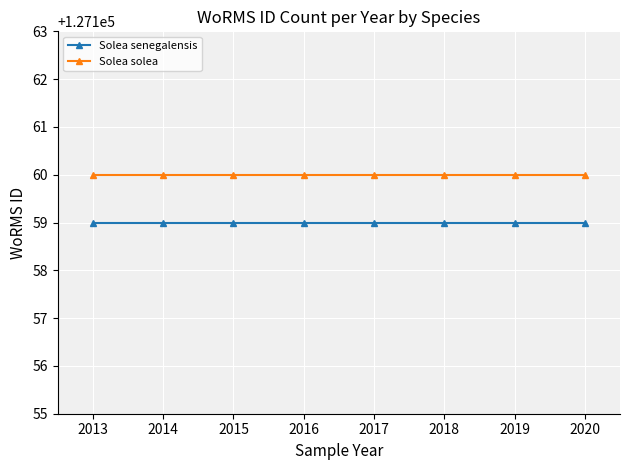

True or false: Solea senegalensis and Solea solea cross at least once.

False